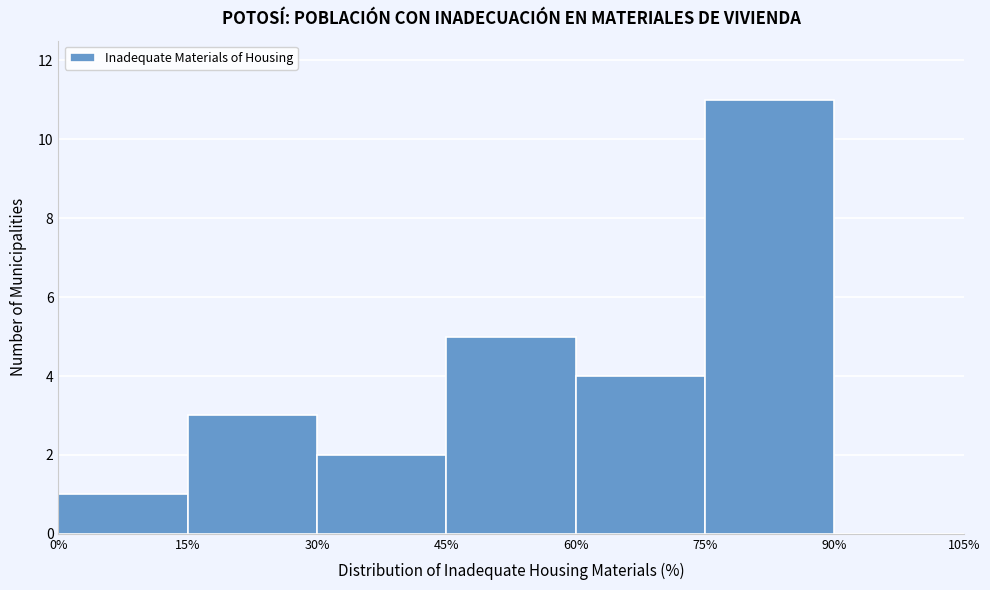

What is the height of the bar covering 30% to 45% on the x-axis? The values are not printed on the chart, so give them approximately, as read against the axis.

2